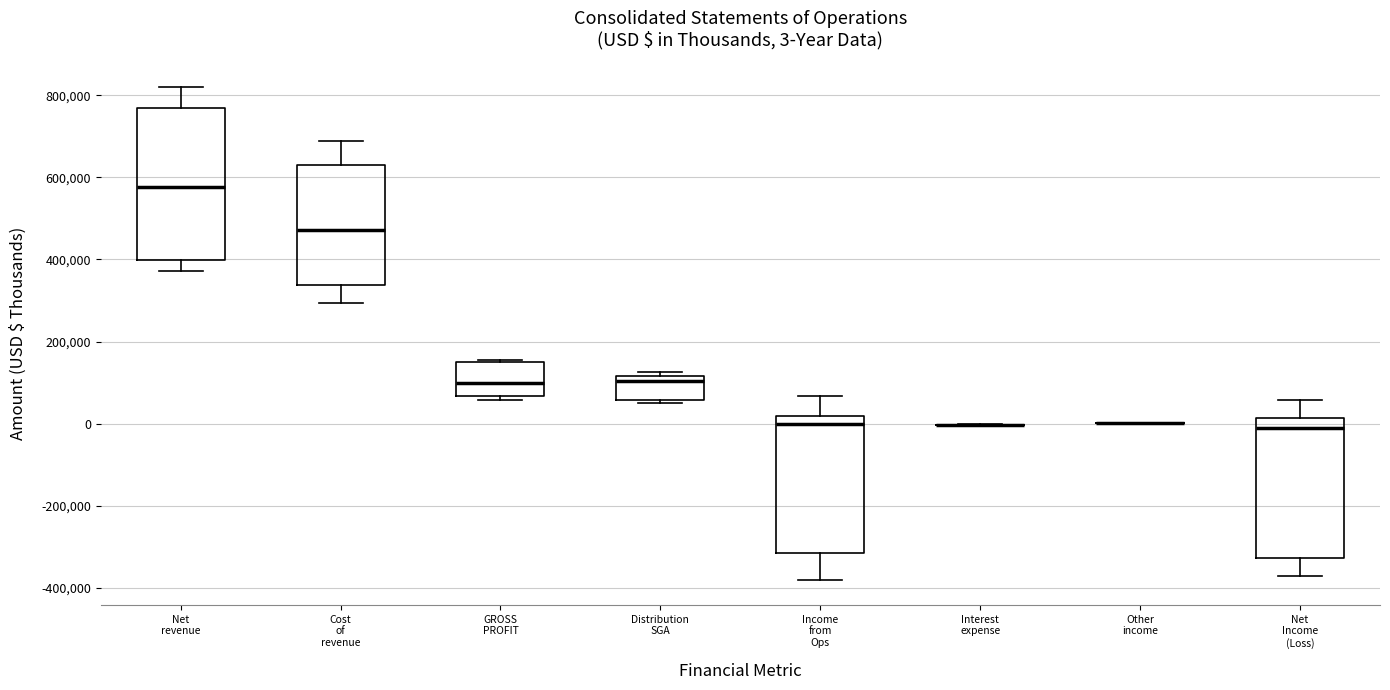

Which box is the tallest, from its lower edge to its upper edge?

Net revenue